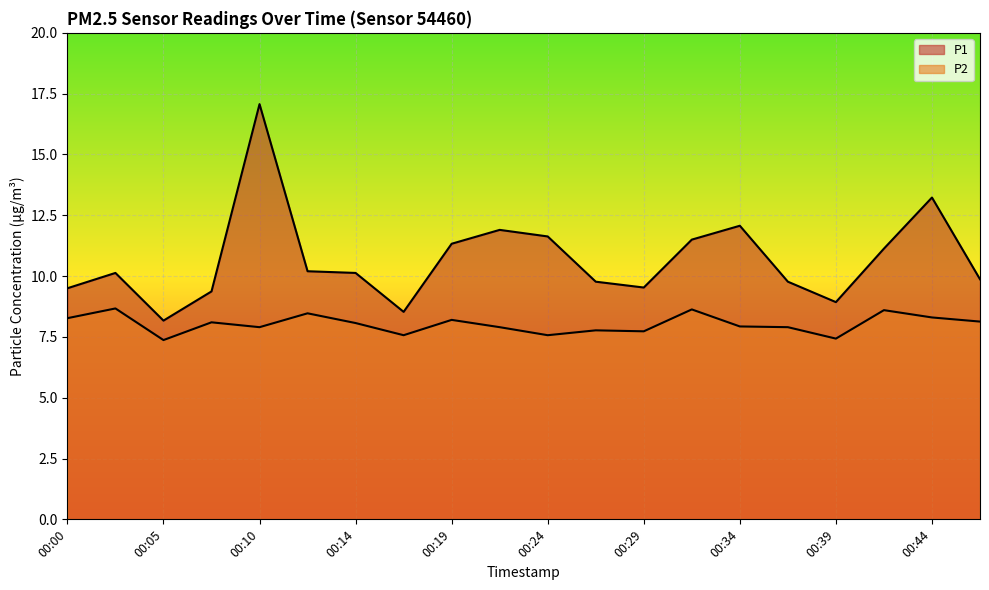

How many data points in P2 are above 8?

10